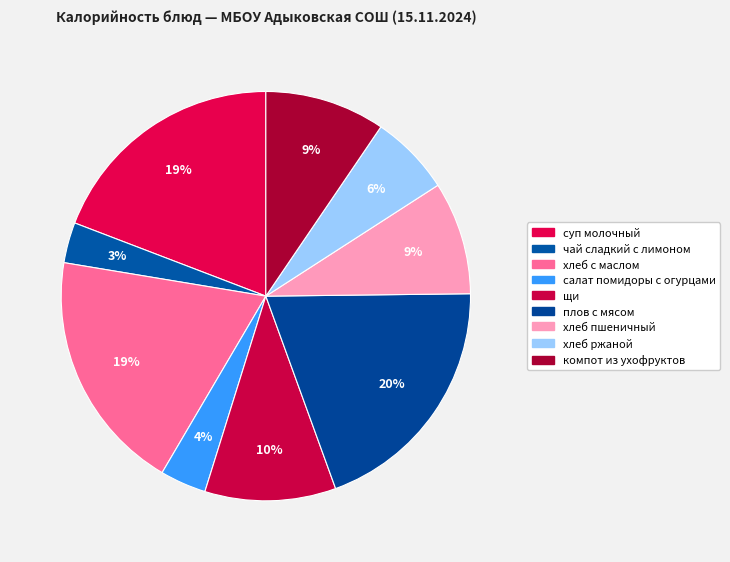

How many segments does this pie chart have?

9